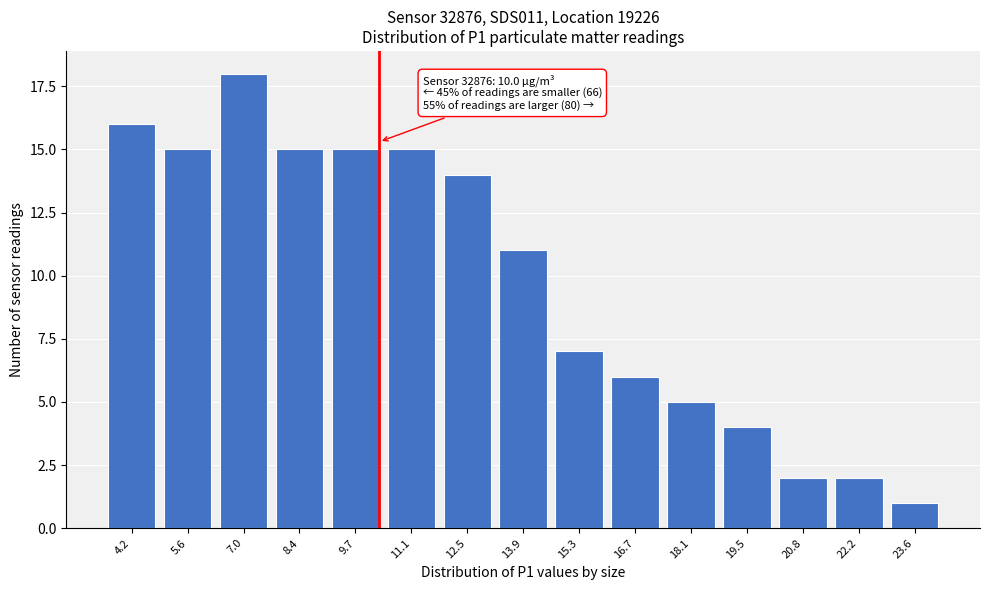

Reading right to left, list all the values displayed in this chart.

1	2	2	4	5	6	7	11	14	15	15	15	18	15	16